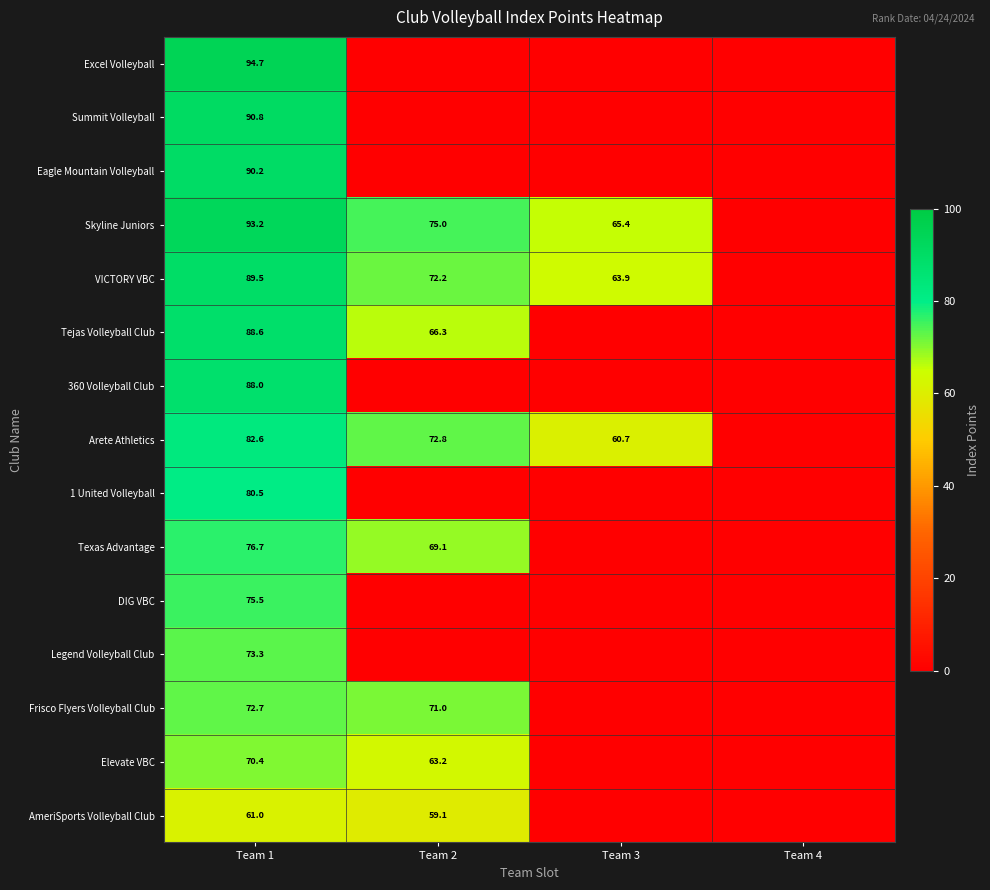

The VICTORY VBC series shows 89.5 at Team 1. True or false?

True